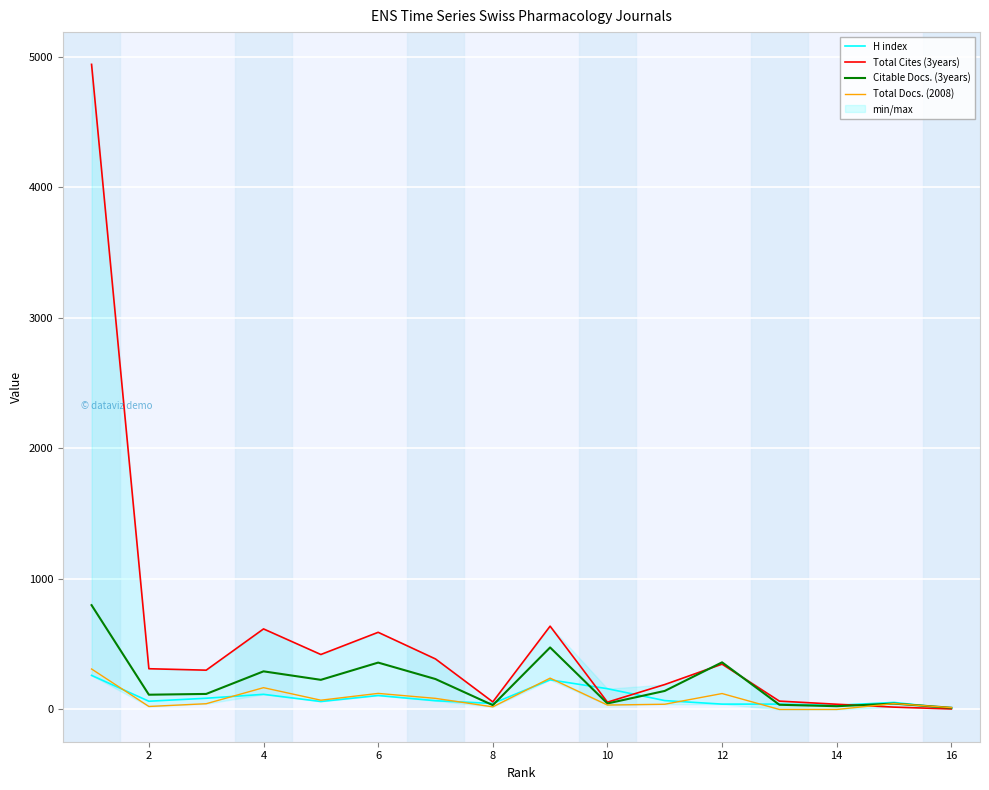

How many interior local valleys does the Total Cites (3years) series have?

4